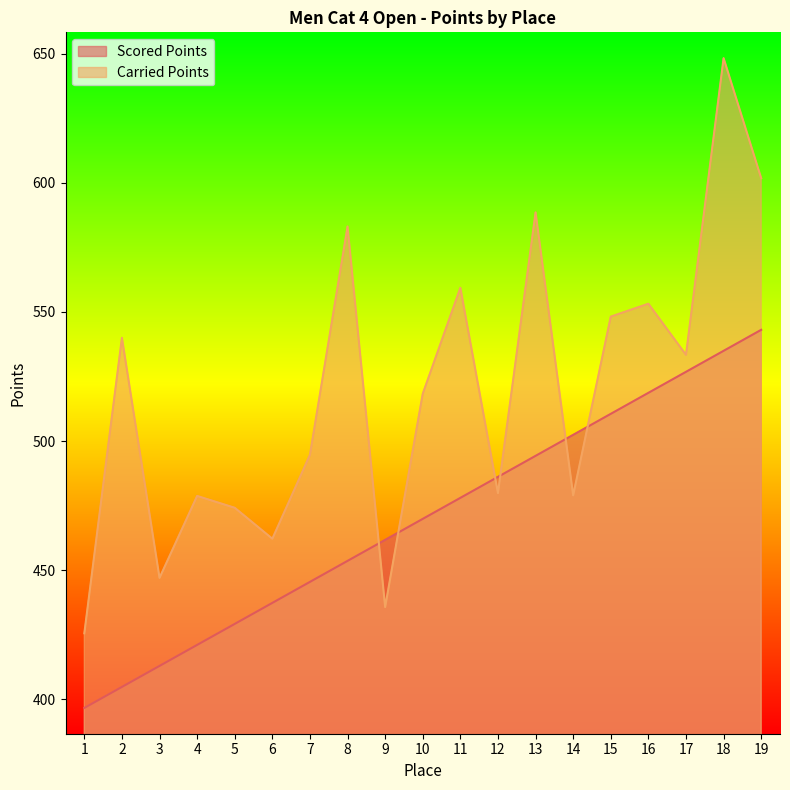

Is the value of Carried Points at 16 greater than the value of Scored Points at 15?

Yes